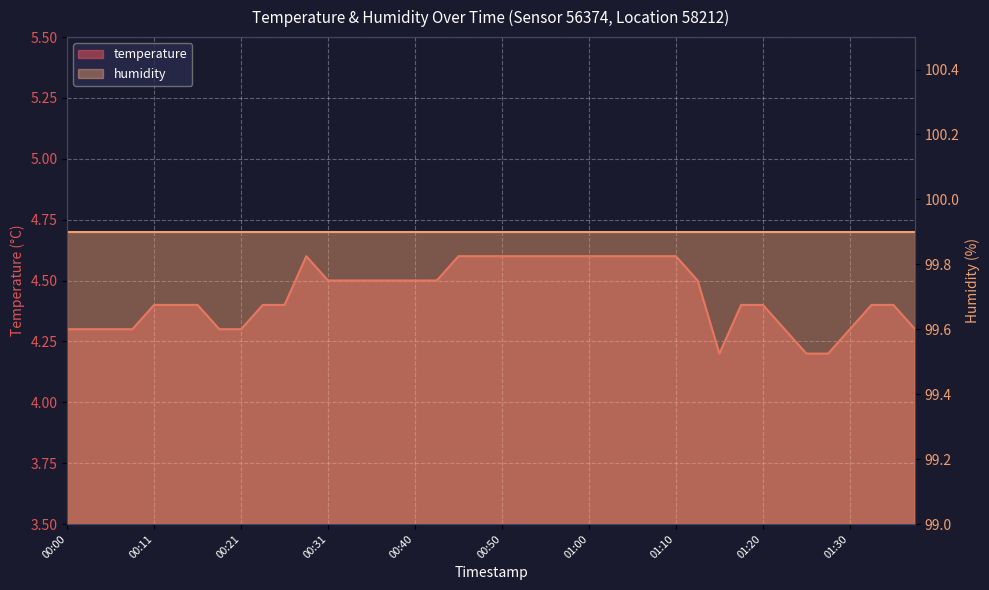

The chart shows a value of 4.4 at 00:26. True or false?

True